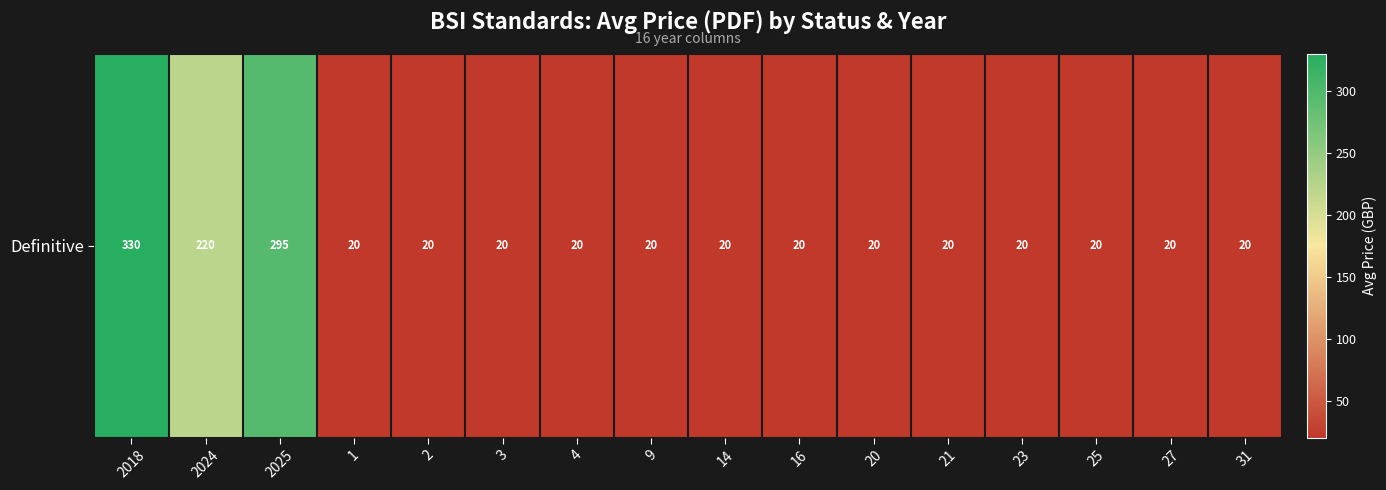

The chart shows a value of 295.1 at 2025. True or false?

True